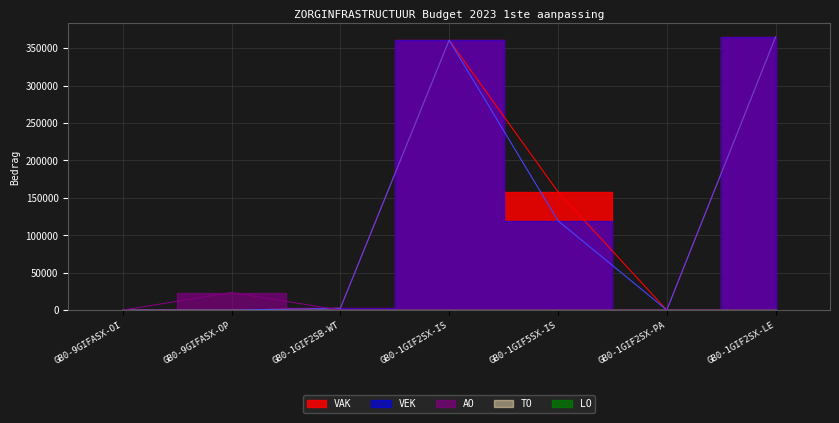

The VEK series shows 0 at GB0-1GIF2SX-PA. True or false?

True